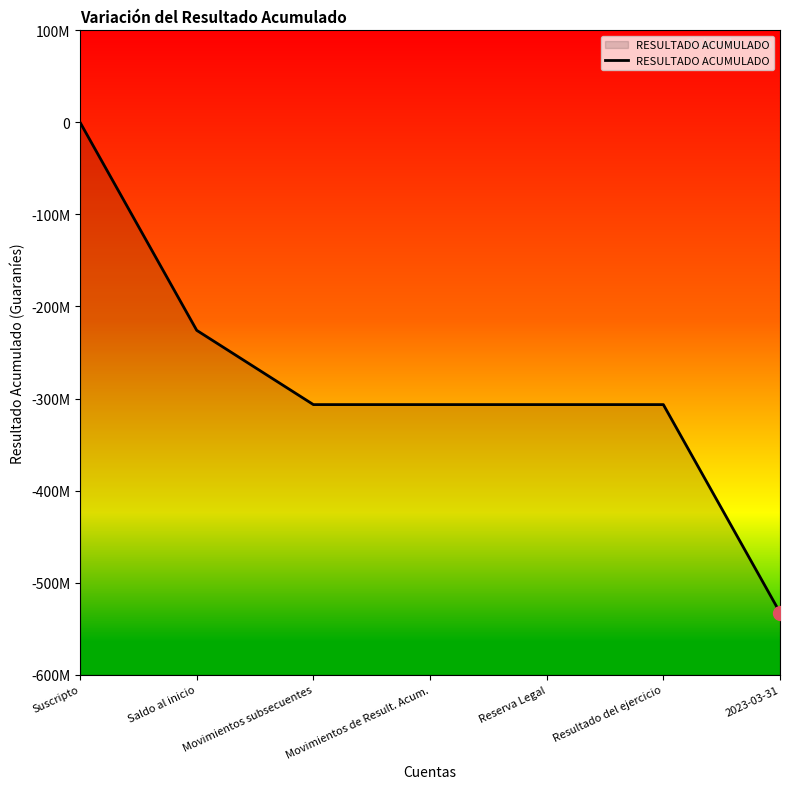

Reading right to left, what are all the values shown in this chart?

-532526091	-306596789	-306596789	-306596789	-306596789	-225929302	0